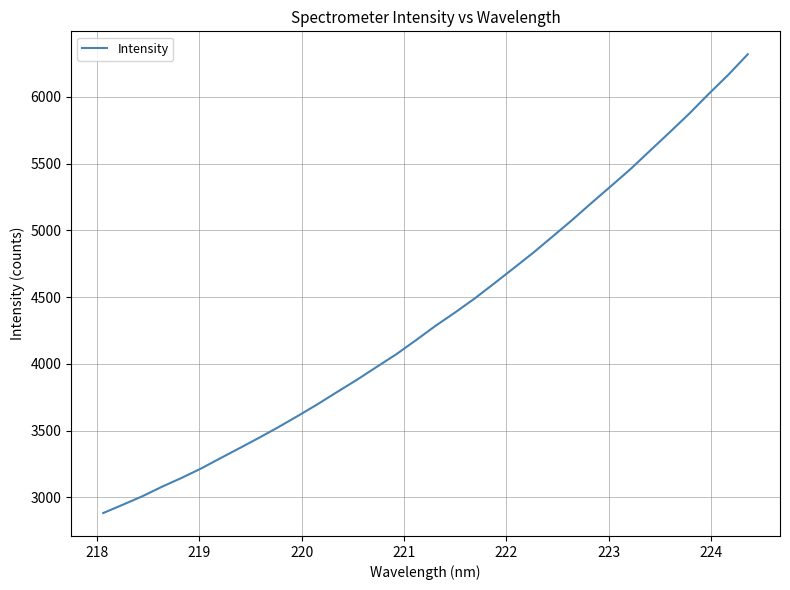

True or false: there are more than 2 points higher than both neighbors.

False